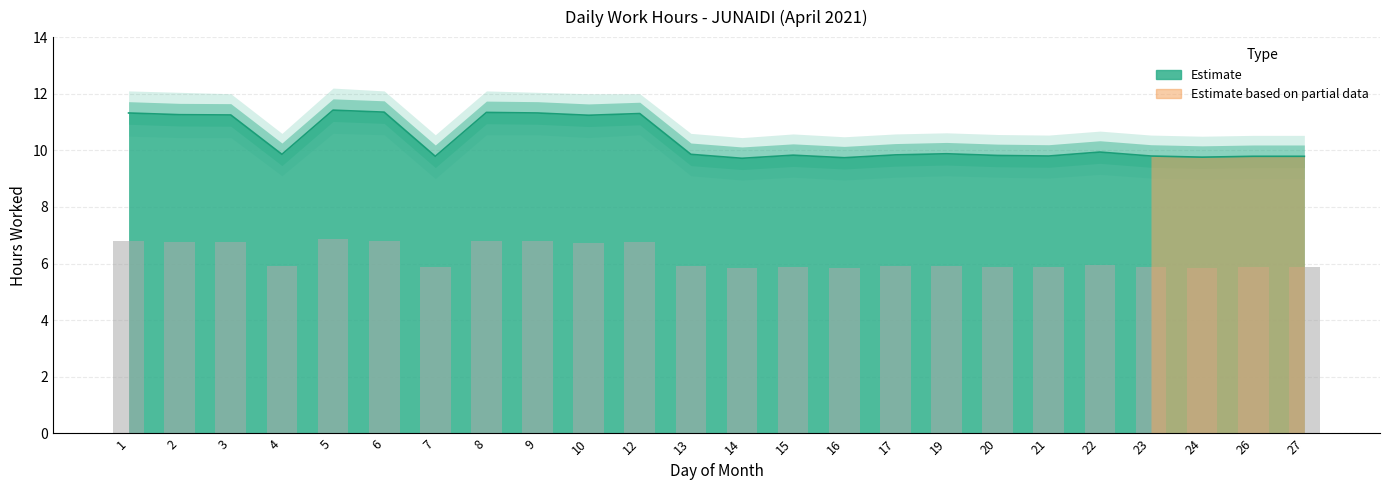

At how many categories does at least one series exceed 5?

24